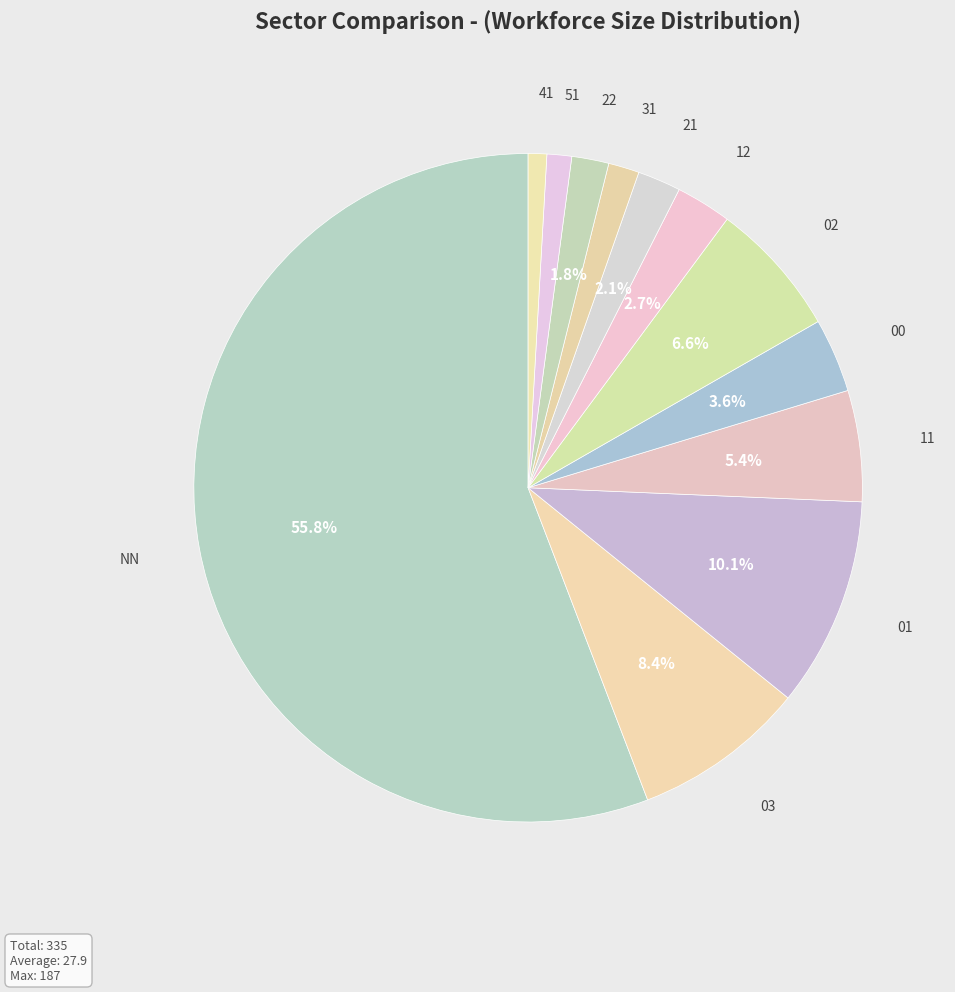

Is it true that 12 is 3% of the pie?

True